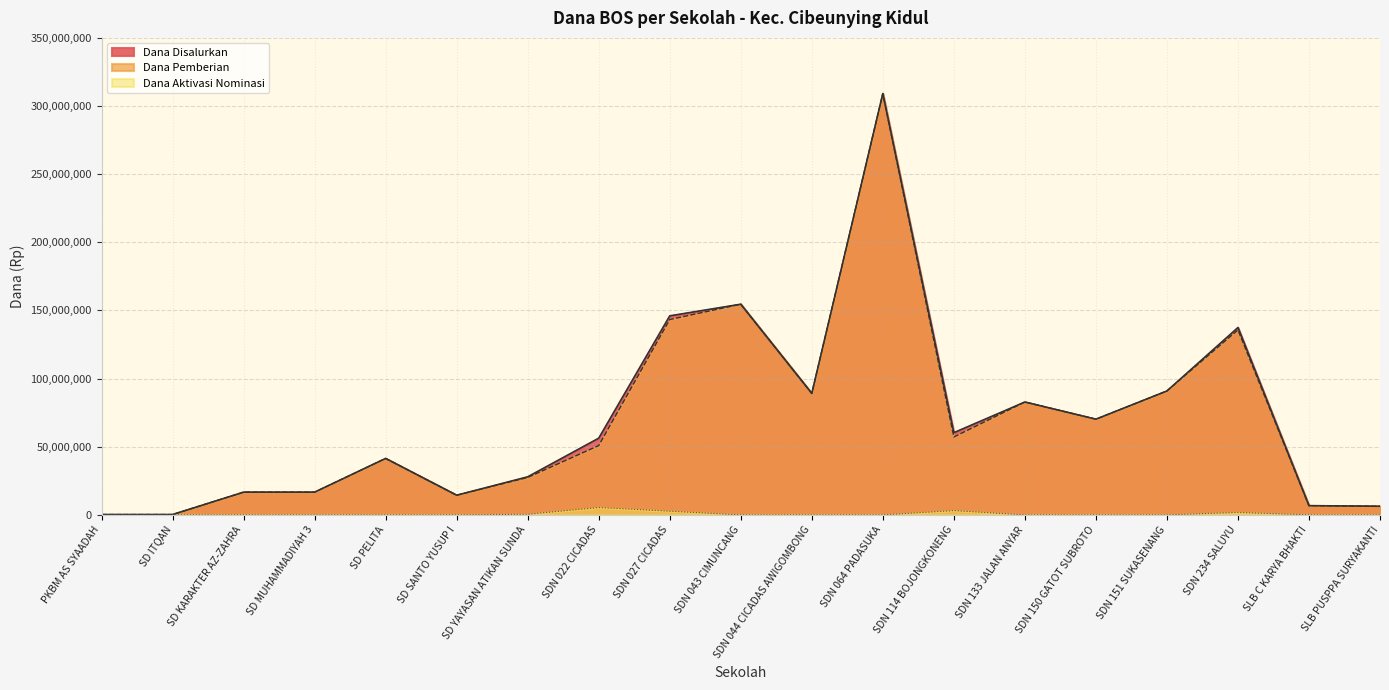

Reading right to left, list all the values displayed in this chart.

Dana Disalurkan: 6300000	6750000	137475000	90900000	70200000	82800000	60300000	309150000	89100000	154575000	146025000	56250000	27900000	14400000	41400000	16650000	16650000	225000	225000
Dana Pemberian: 6300000	6750000	135675000	90900000	70200000	82800000	57150000	309150000	89100000	154575000	143325000	50850000	27450000	14400000	41400000	16650000	16650000	225000	225000
Dana Aktivasi Nominasi: 0	0	1800000	0	0	0	3150000	0	0	0	2700000	5400000	450000	0	0	0	0	0	0